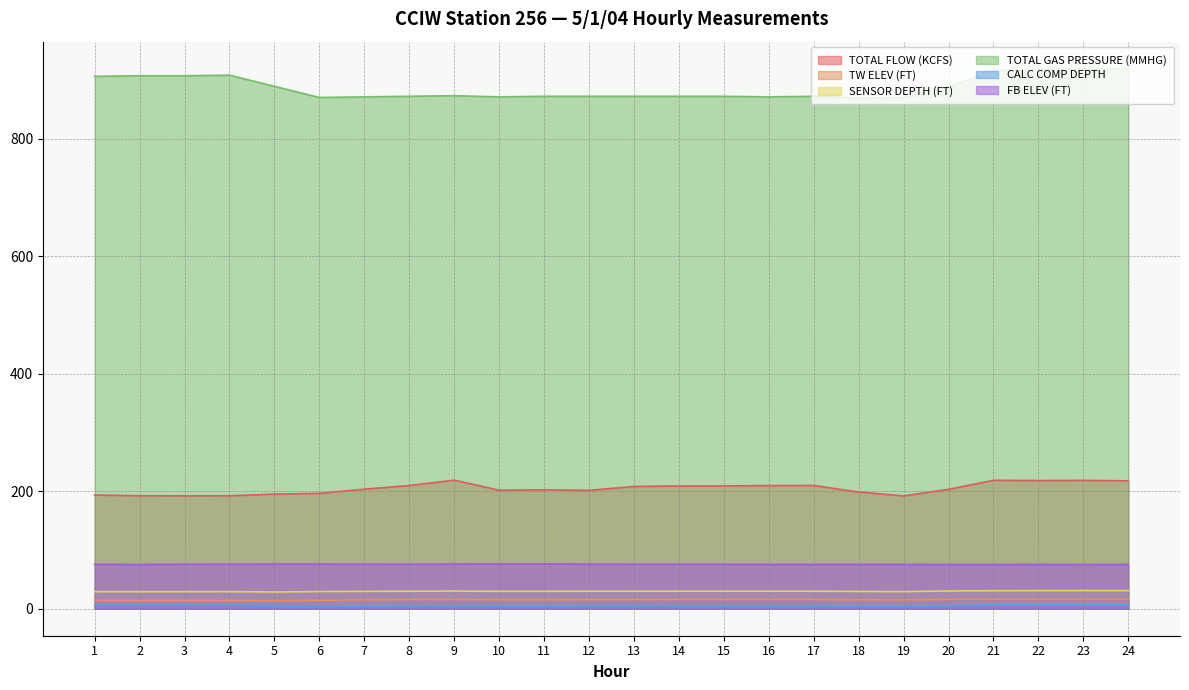

Is it true that SENSOR DEPTH (FT) equals 29.0 at 2?

True